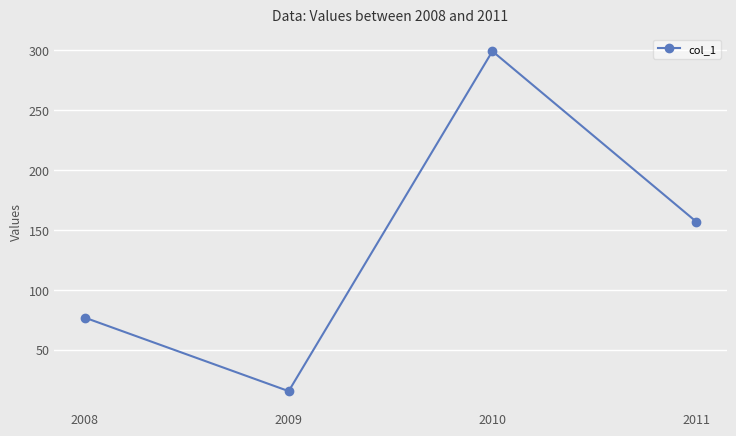

What is the difference between the second highest and second lowest values?

80.2